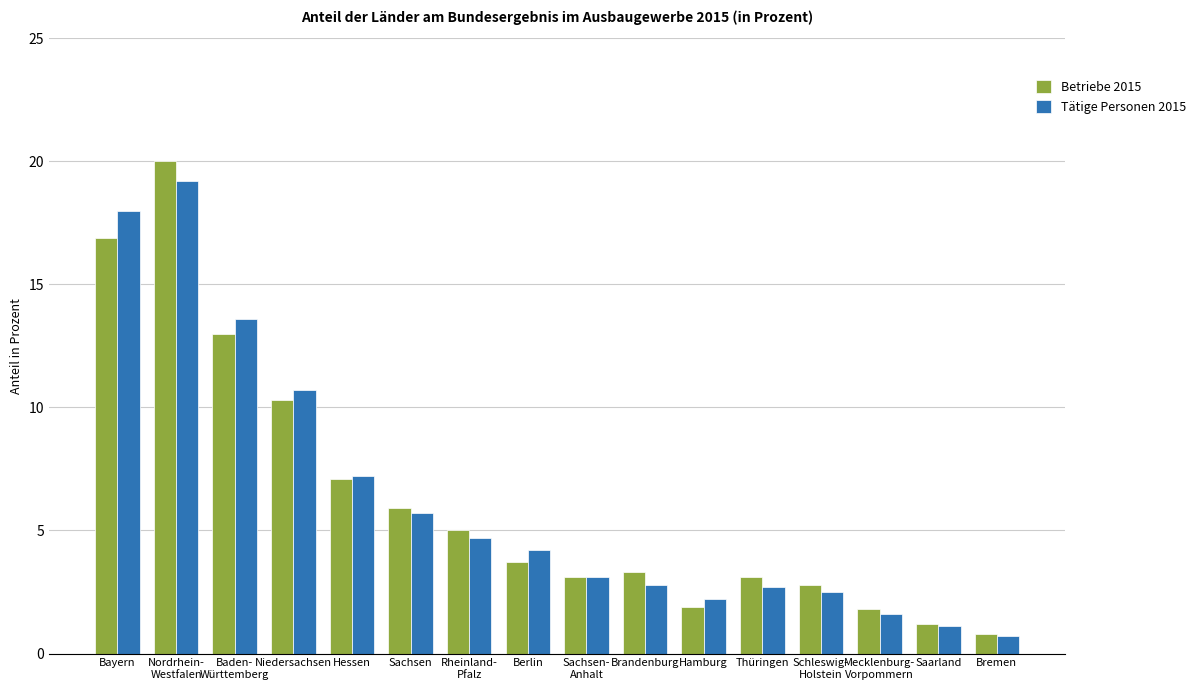

The Betriebe 2015 series shows 6.0 at Berlin. True or false?

False